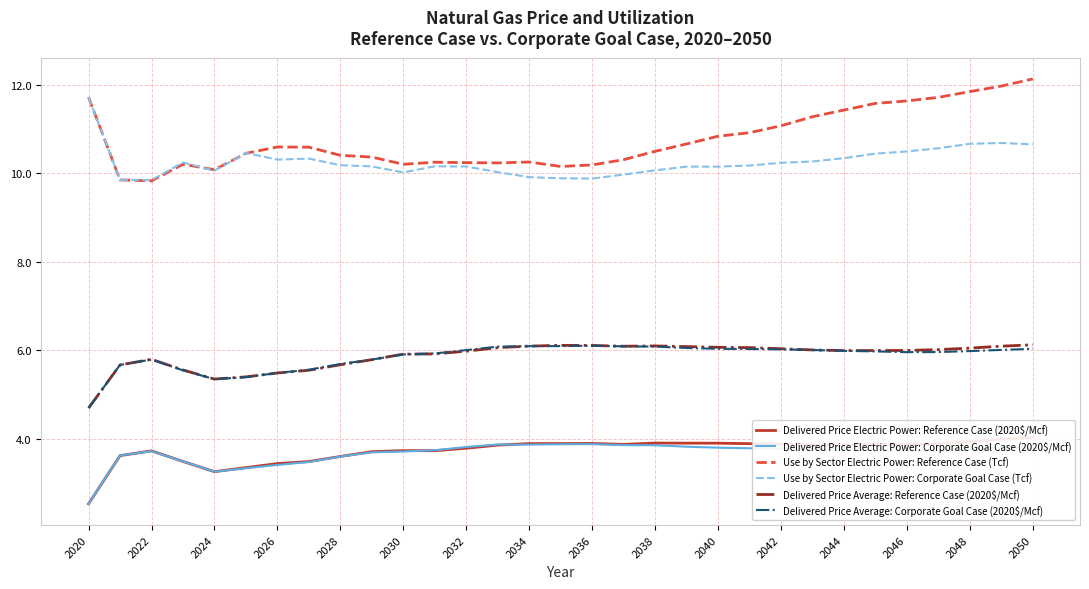

How many interior local peaks does the Delivered Price Electric Power: Reference Case (2020$/Mcf) series have?

4